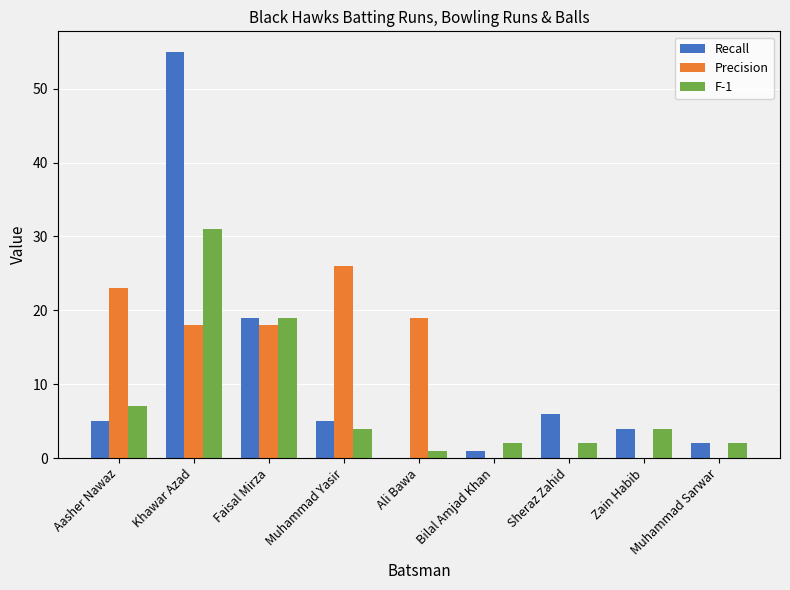

True or false: Precision has a value of 0 at Zain Habib.

True